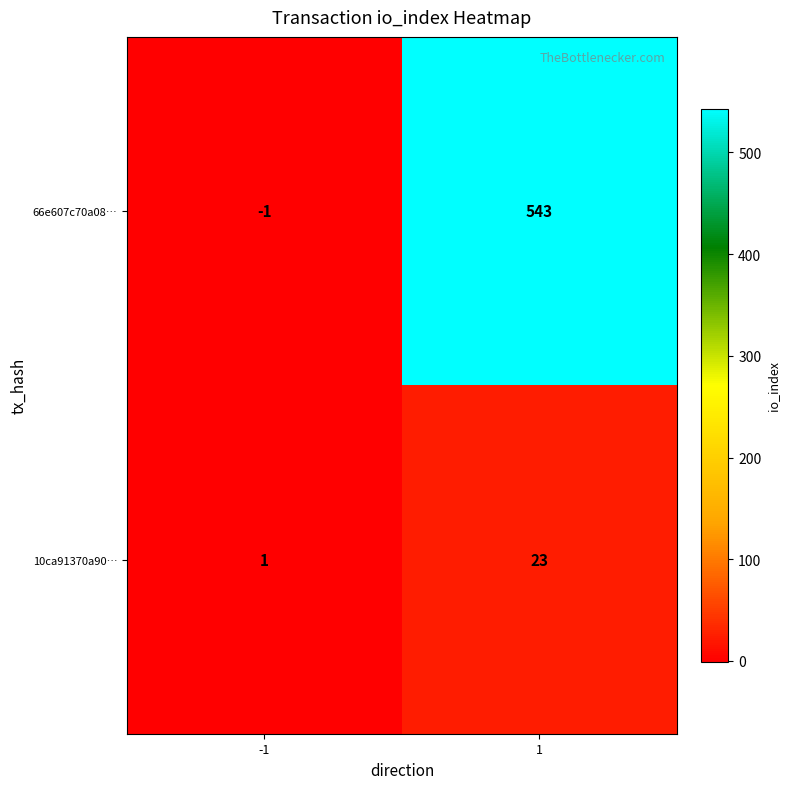

What is the difference between the maximum and minimum values in the 10ca91370a90… series?

22